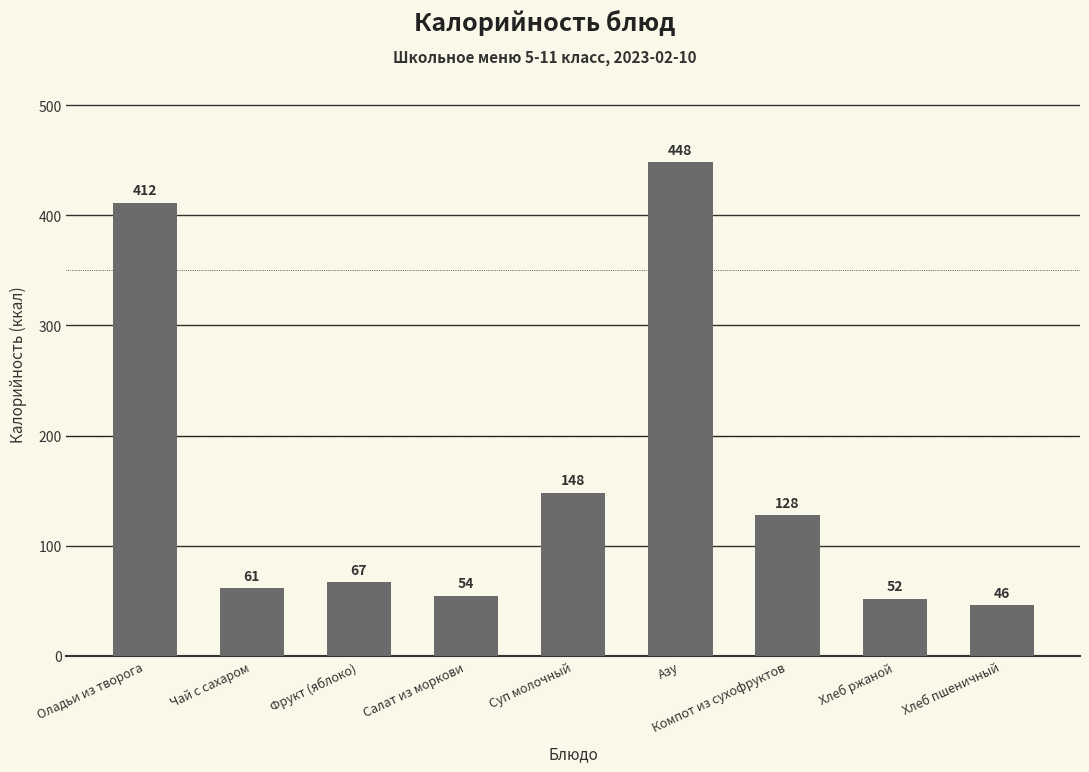

Is it true that the value at Суп молочный is 148.0?

True